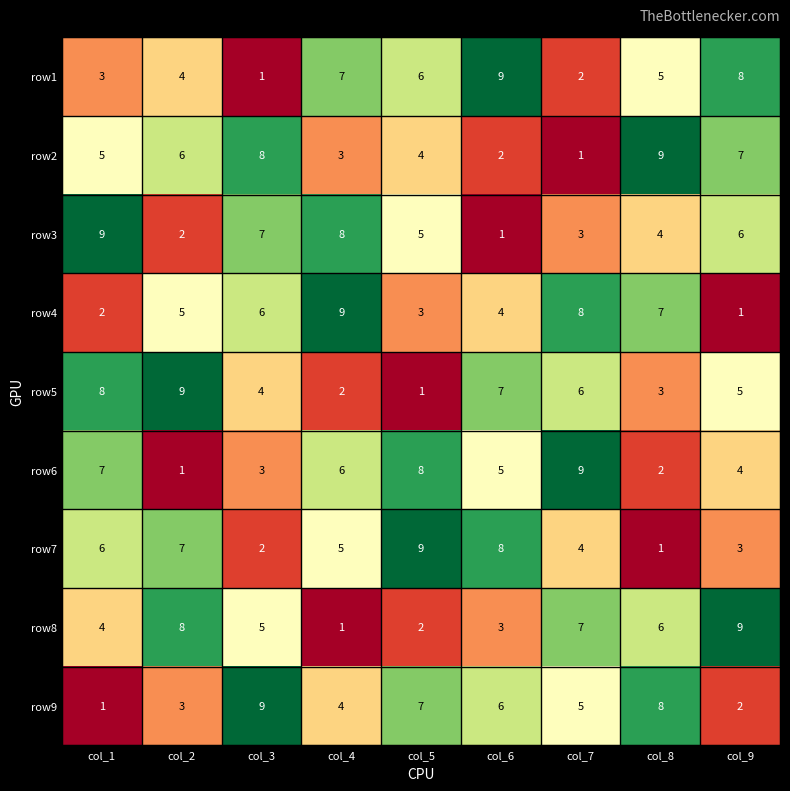

What is the average value of the row5 series?

5